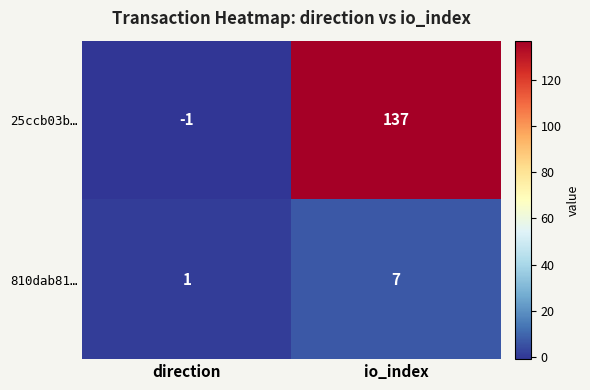

What is the sum of the 25ccb03b… values at direction and io_index?

136